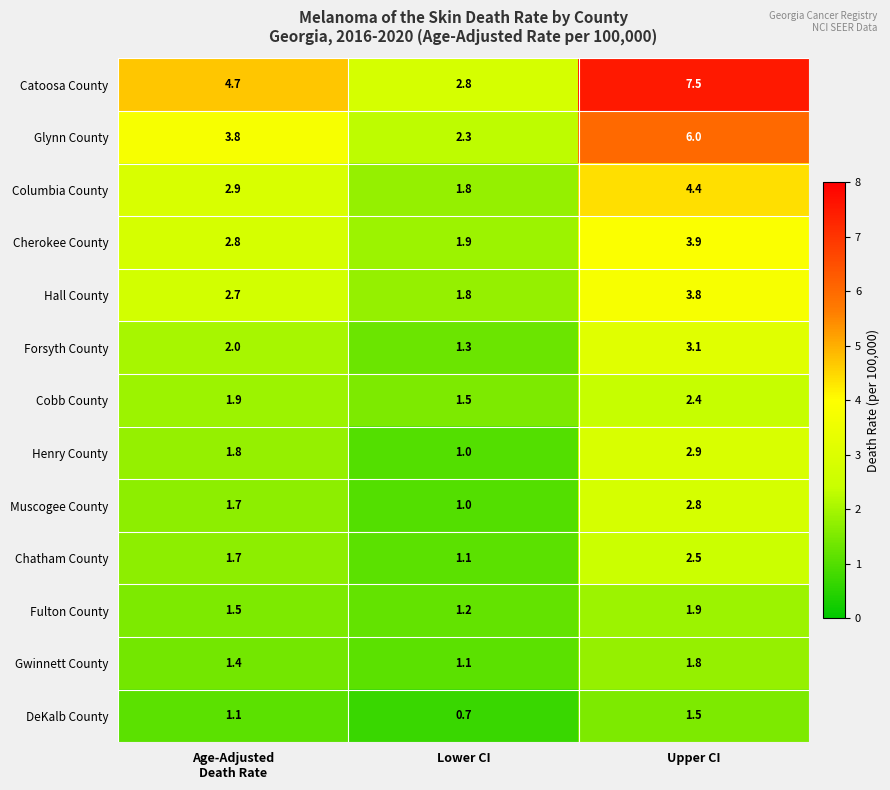

Is it true that DeKalb County equals 0.7 at Lower CI?

True